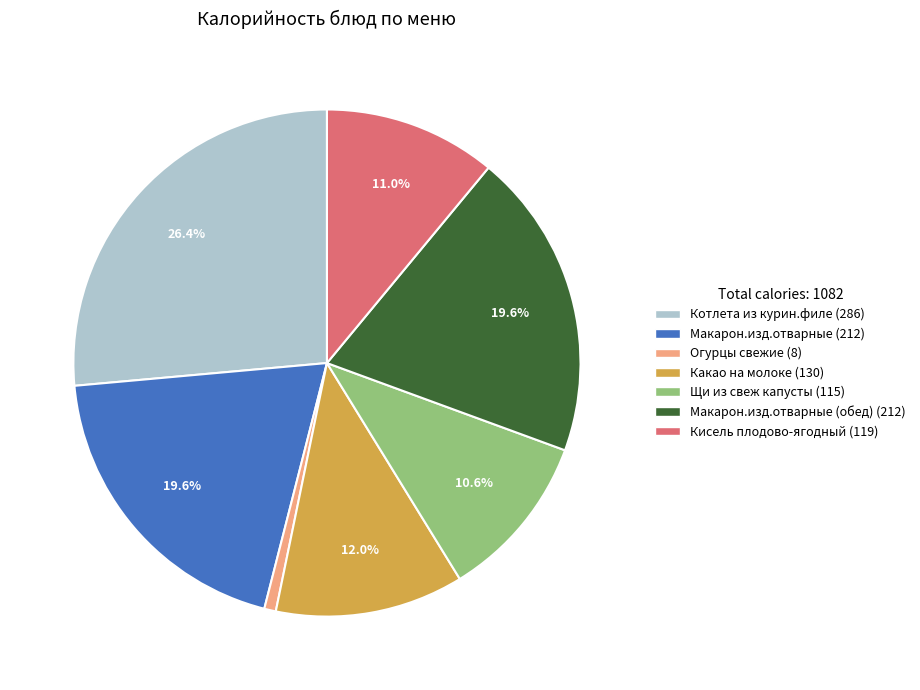

Does any single category account for the majority?

No